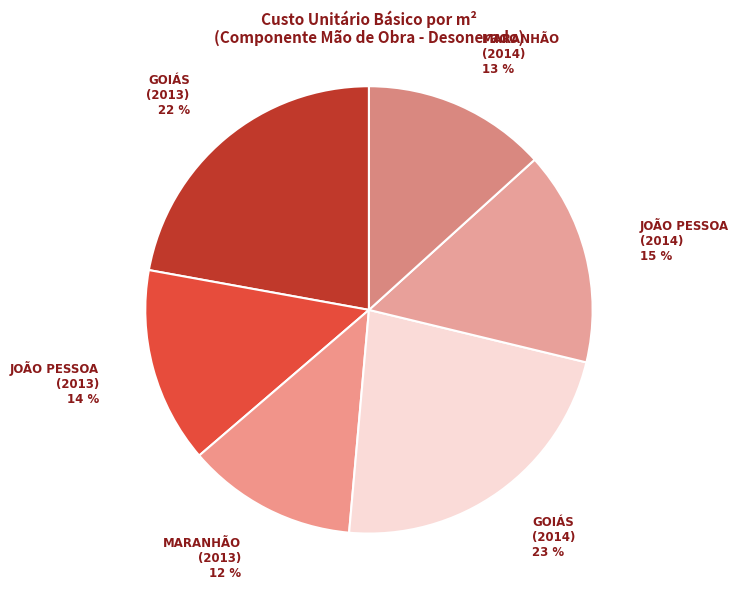

Is there any slice that represents more than half of the pie?

No